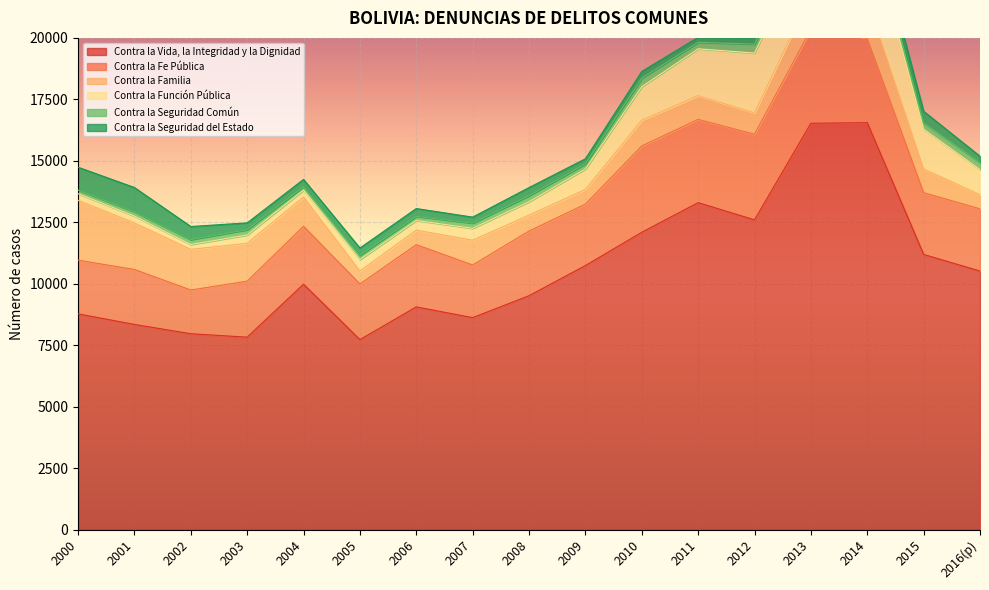

Where is Contra la Función Pública nearest to the value 1681?

2015